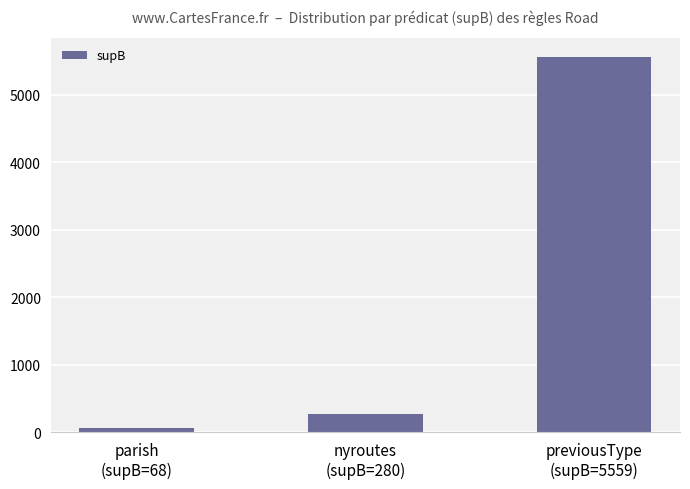

Which category has the highest value across all series?

previousType
(supB=5559)